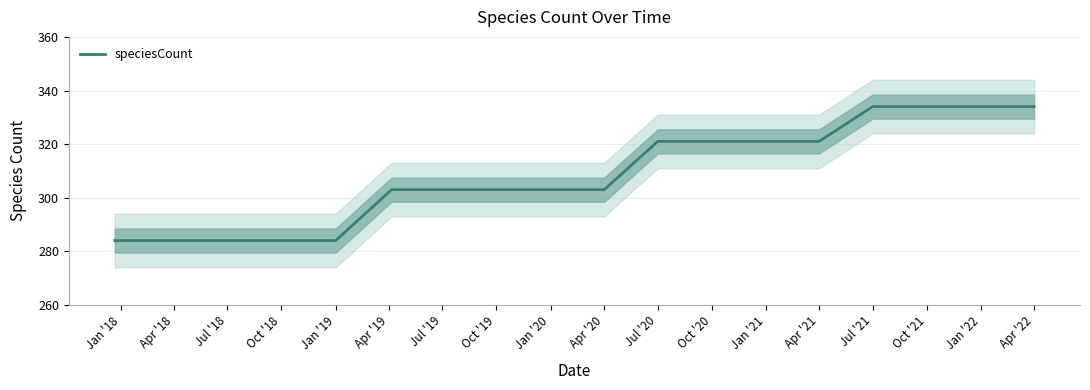

What position from the right is Jan '21?

6